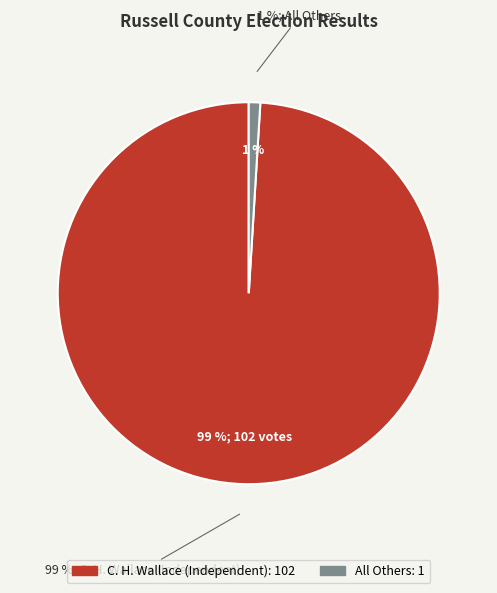

Is it true that All Others is 6% of the pie?

False